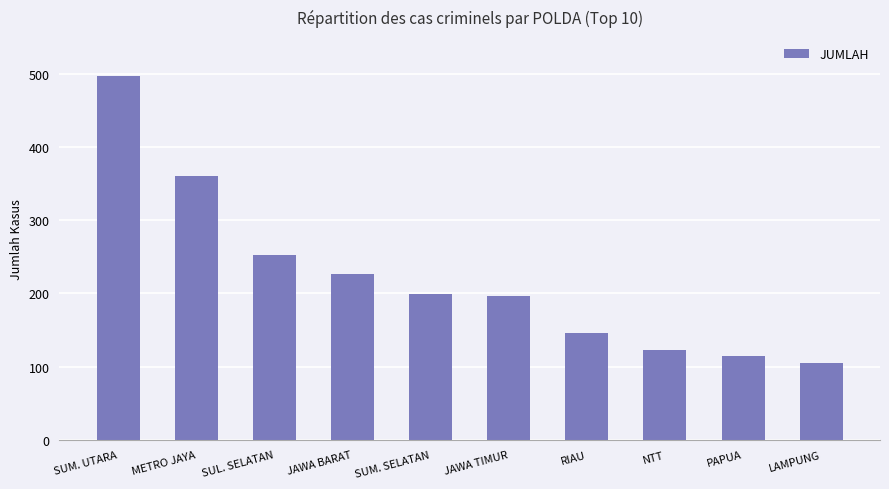

Is it true that the value at NTT is 122?

True